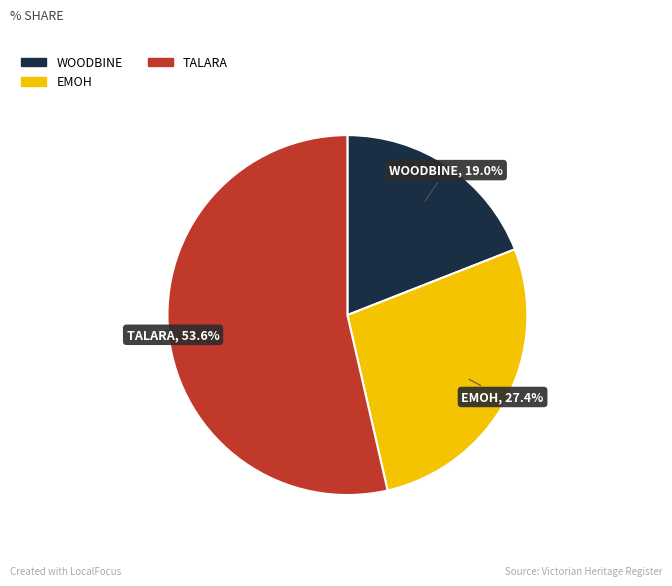

To the nearest percent, what is the average slice percentage?

33%